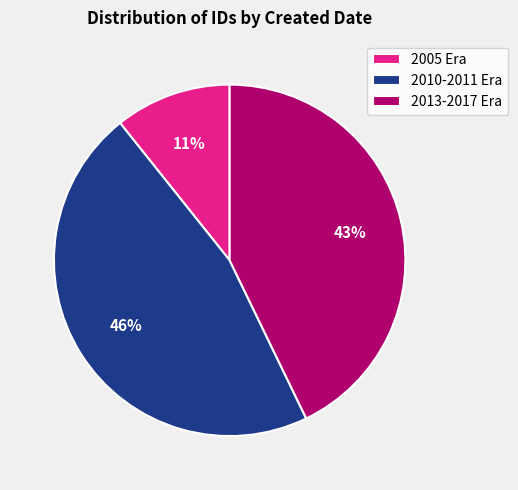

To the nearest percent, what is the average slice percentage?

33%